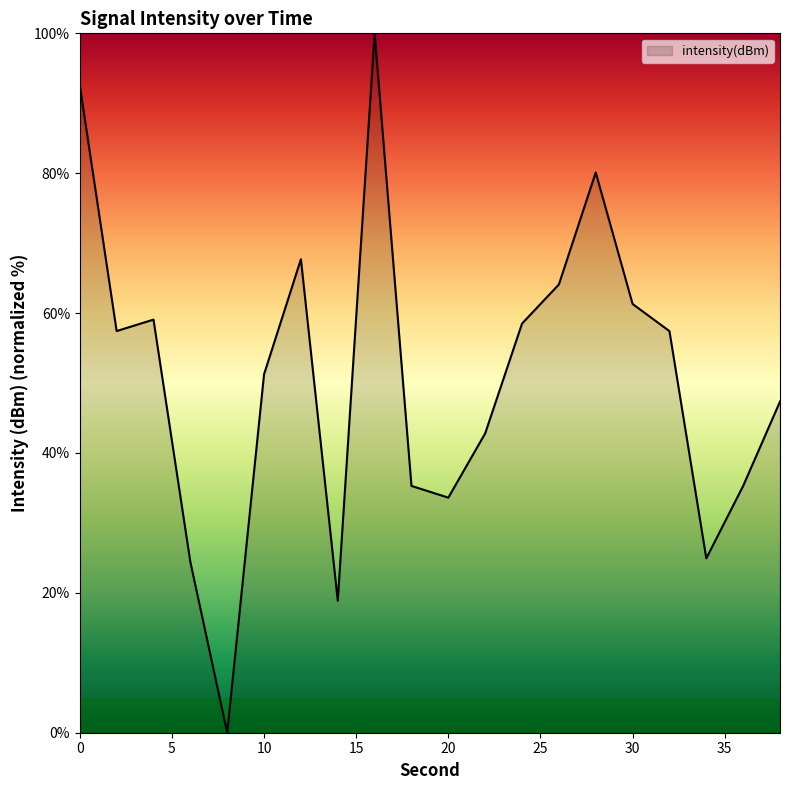

What is the maximum value shown in the chart?

100.0